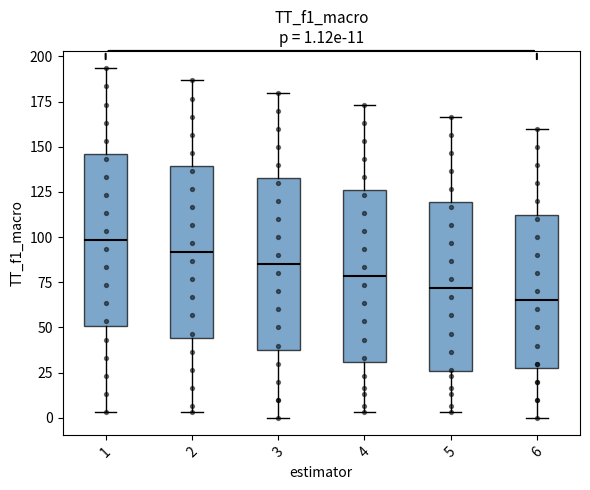

Which box's median line is the lowest?

6